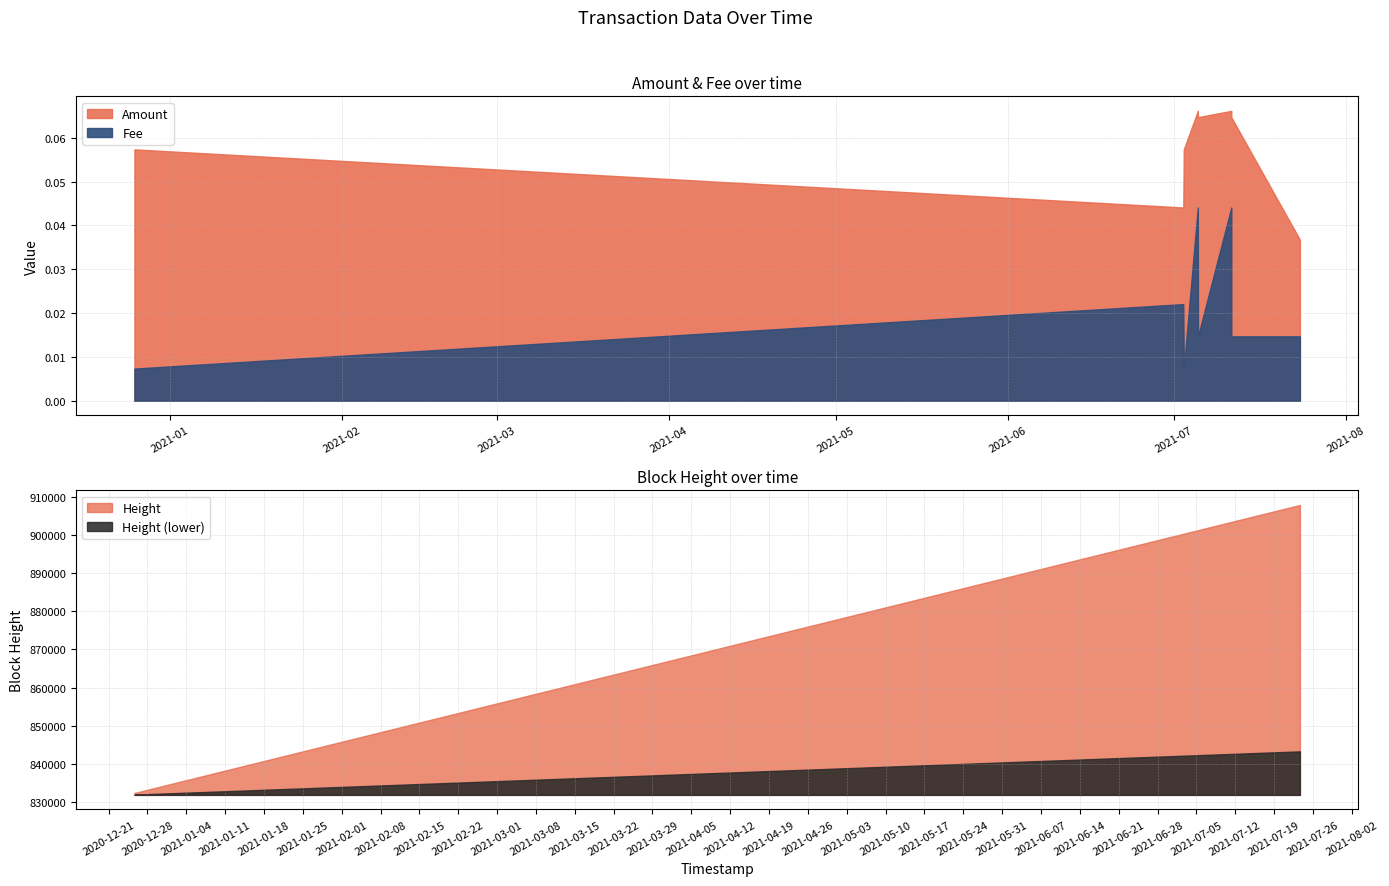

Rank the series at 2021-07-02 17:28:55 from lowest to highest value.

Fee, Amount, Height